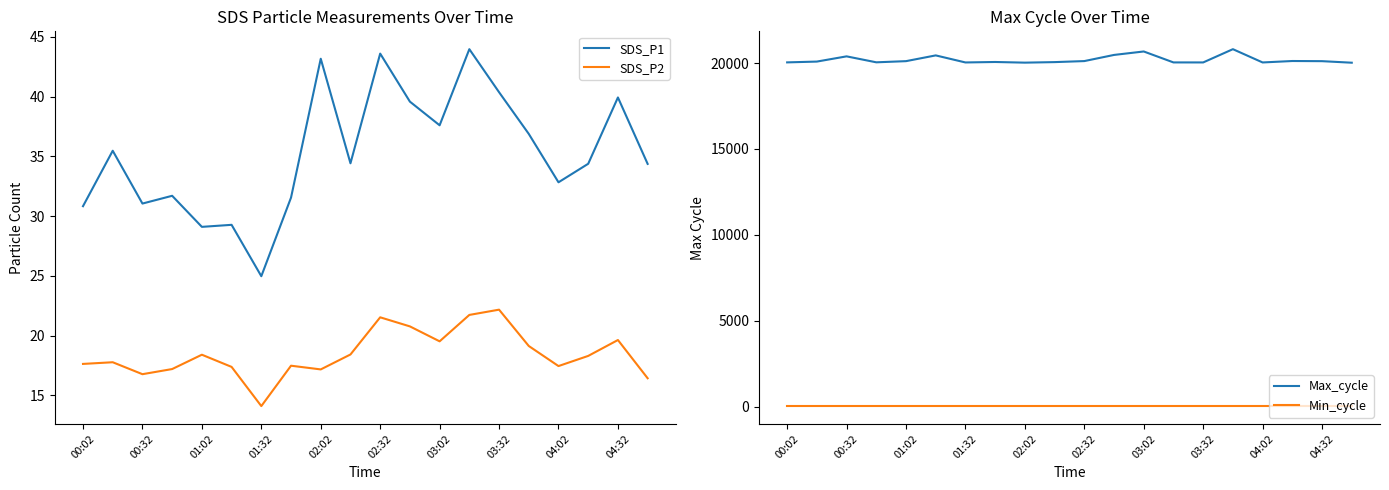

How many lines are shown in the chart?

4